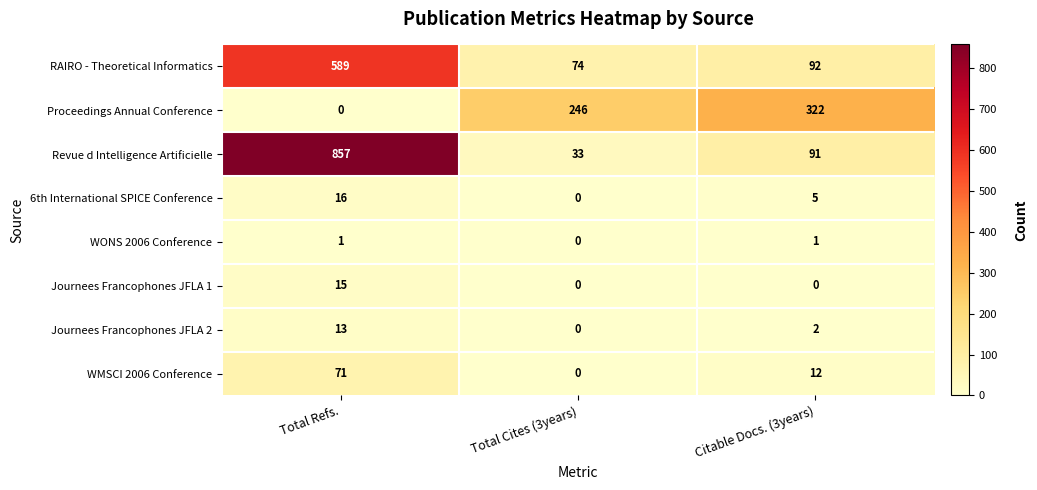

List the series in order of their peak value, lowest first.

WONS 2006 Conference, Journees Francophones JFLA 2, Journees Francophones JFLA 1, 6th International SPICE Conference, WMSCI 2006 Conference, Proceedings Annual Conference, RAIRO - Theoretical Informatics, Revue d Intelligence Artificielle